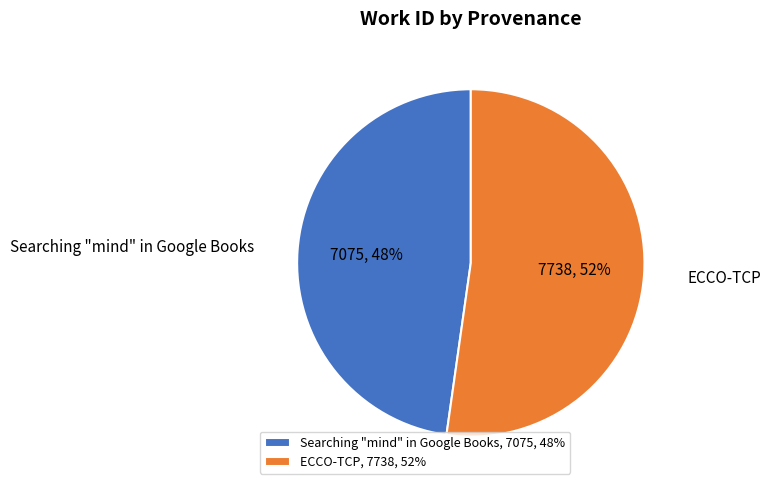

What is the ratio of the value at ECCO-TCP to the value at Searching "mind" in Google Books?

1.1